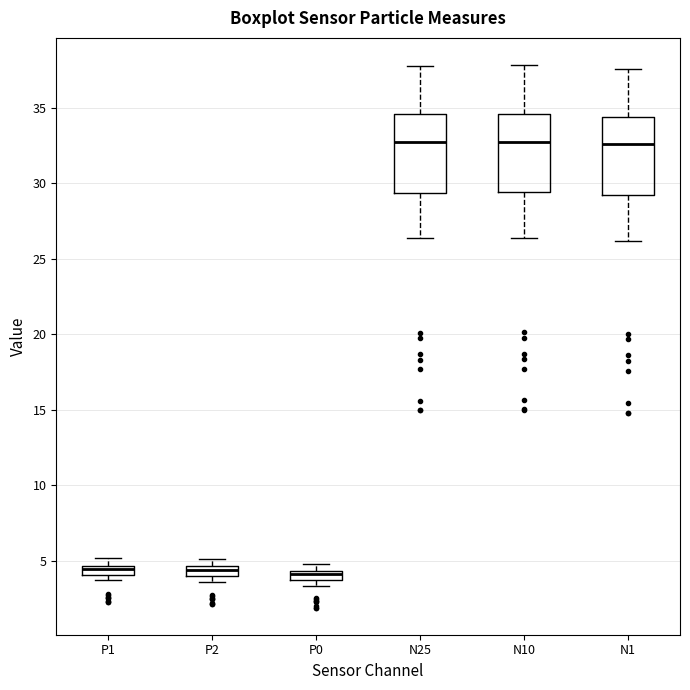

Where does the median line of the box for P0 sit on the y-axis? The values are not printed on the chart, so give them approximately, as read against the axis.

4.0